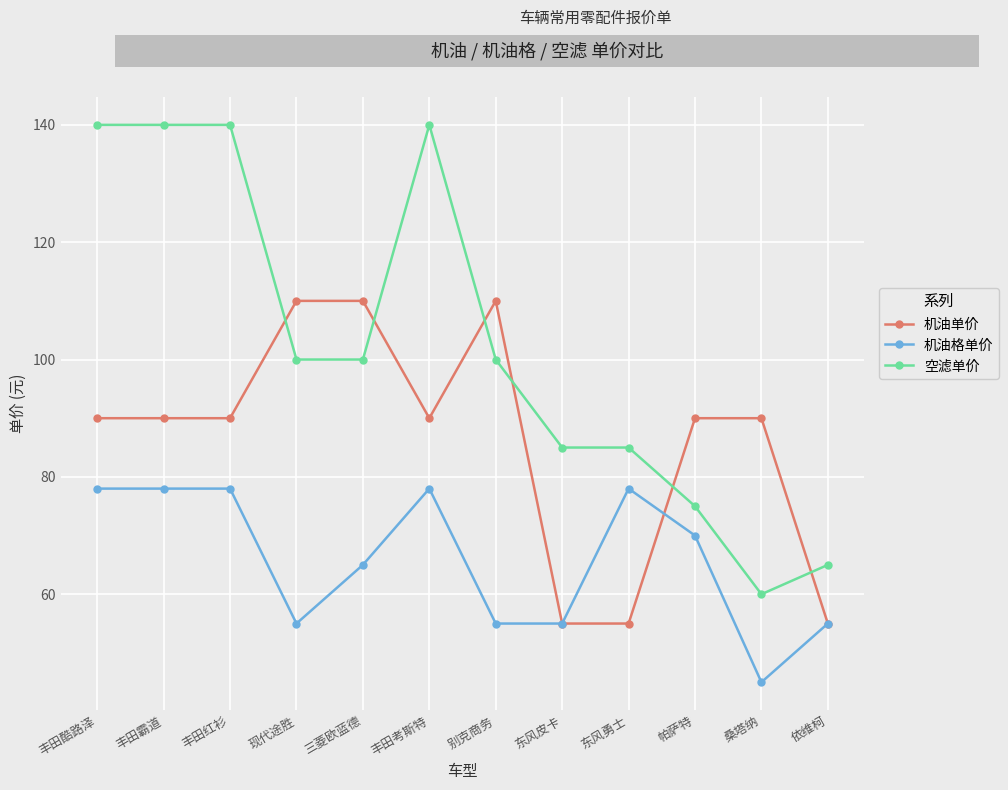

At 东风勇士, list the series in order from largest to smallest.

空滤单价, 机油格单价, 机油单价